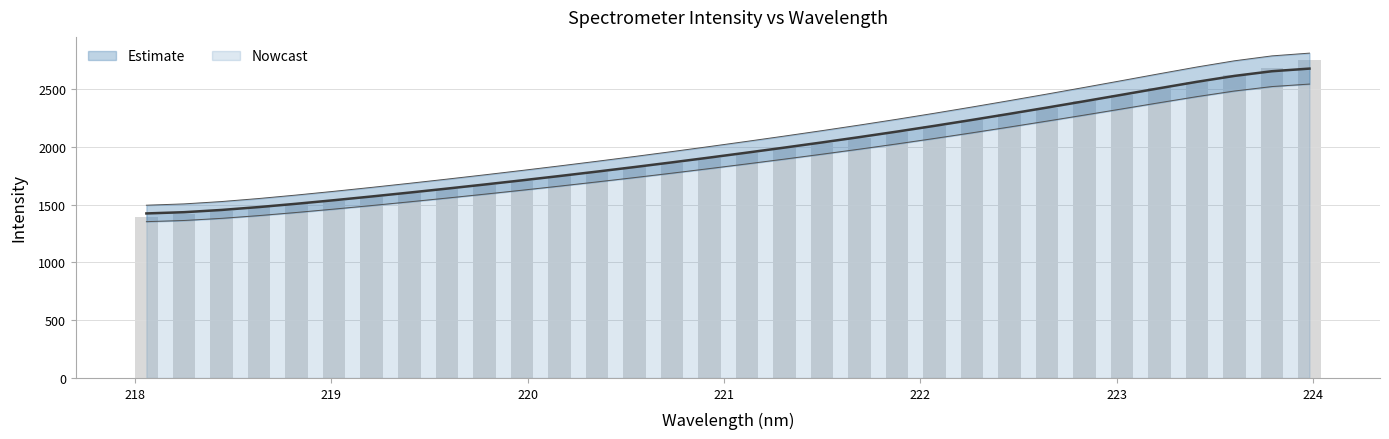

What is the change in value from 220.1623 to 220.9264?

+158.9